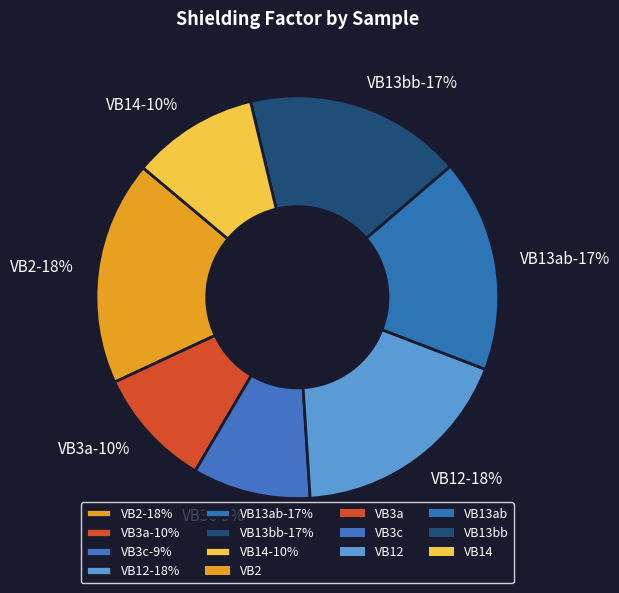

Is there a majority slice in this chart?

No